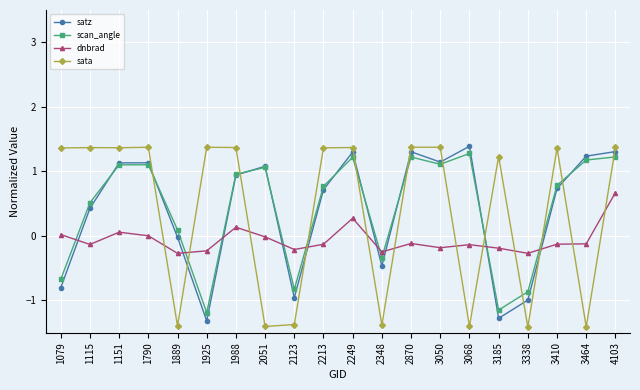

What is the total value across all series at 1790?

3.6